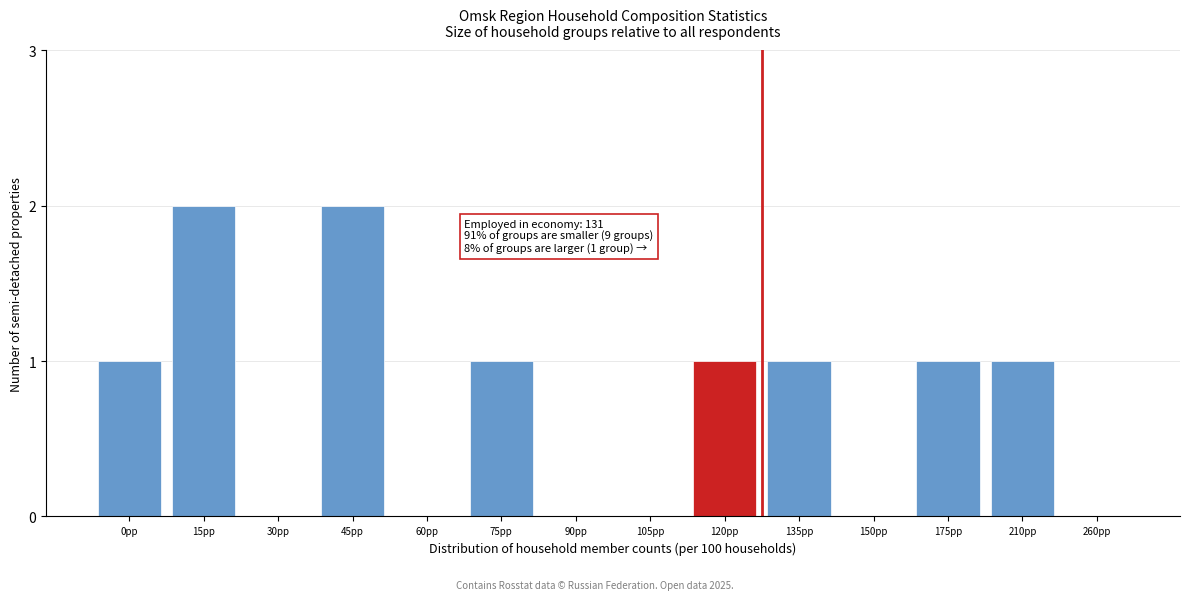

Reading right to left, extract all data points from this chart.

260pp=0	210pp=1	175pp=1	150pp=0	135pp=1	120pp=1	105pp=0	90pp=0	75pp=1	60pp=0	45pp=2	30pp=0	15pp=2	0pp=1